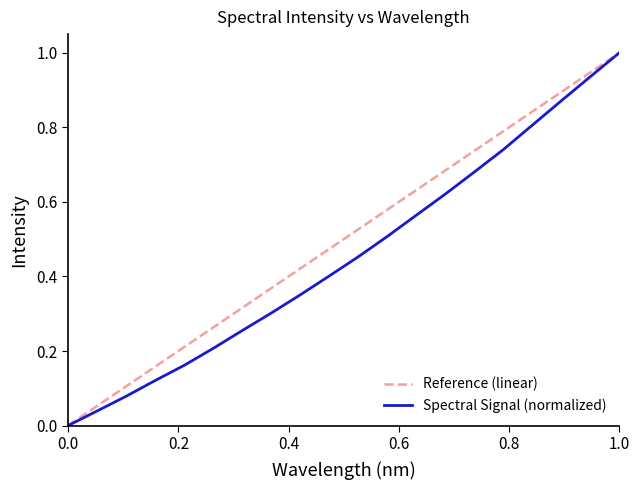

What is the sum of all values?

9.1